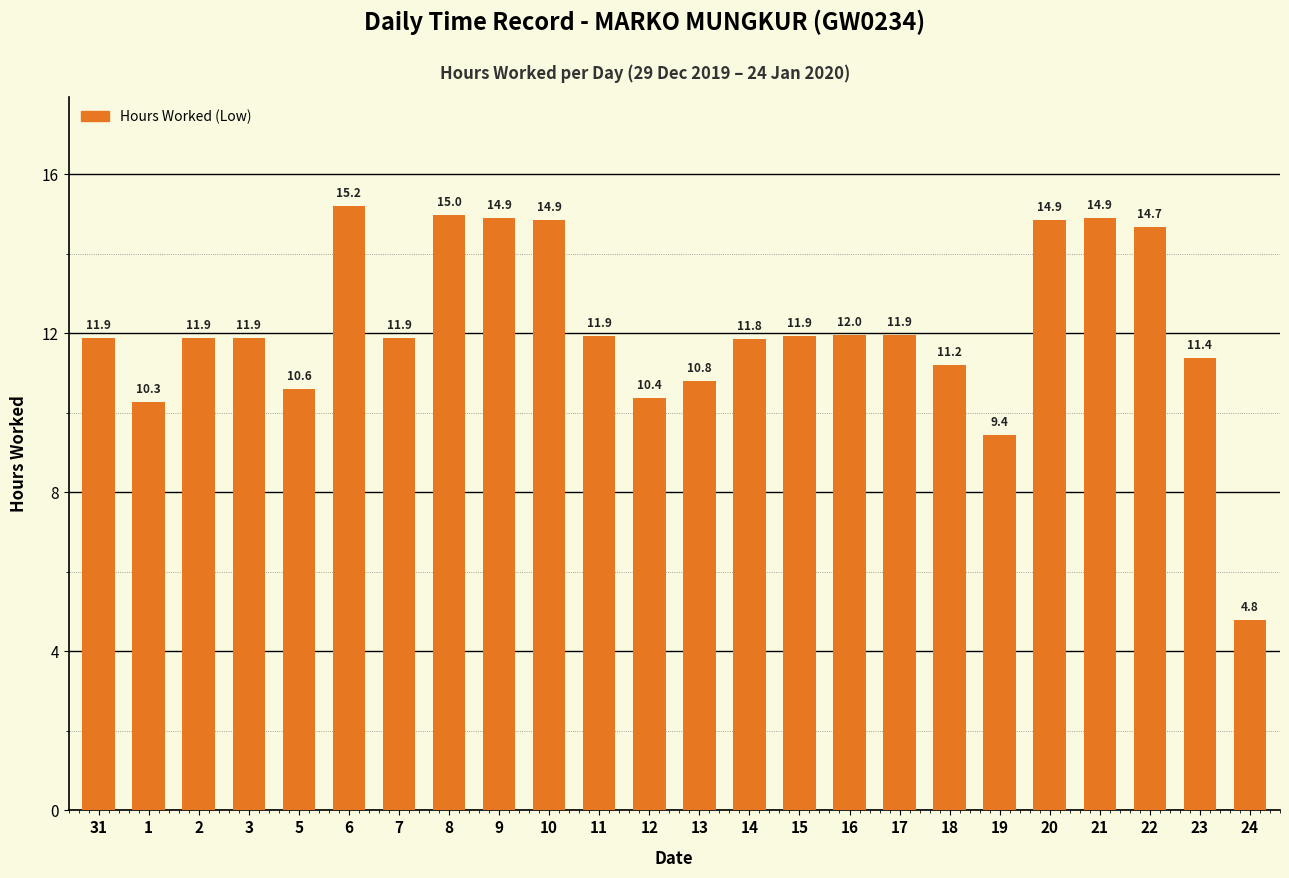

What is the label of the 14th bar from the left?

14